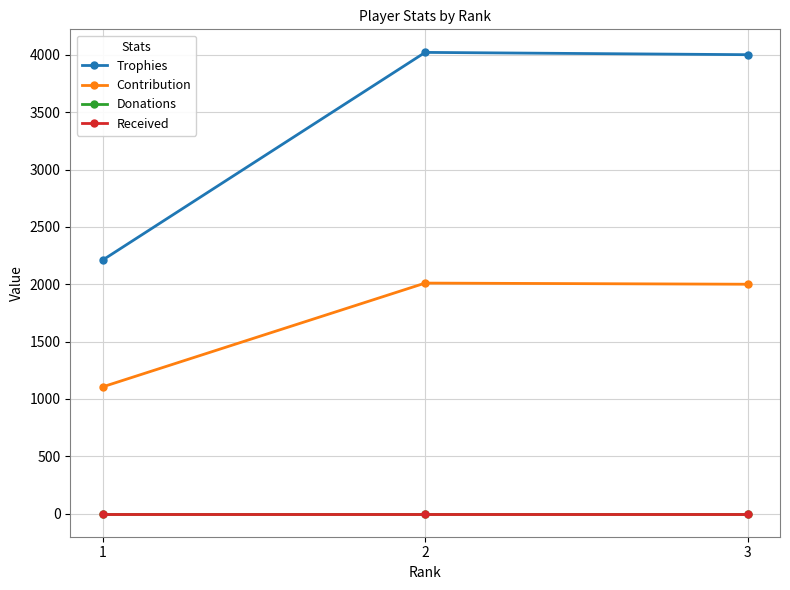

Is the value of Donations at 1 greater than the value of Trophies at 3?

No